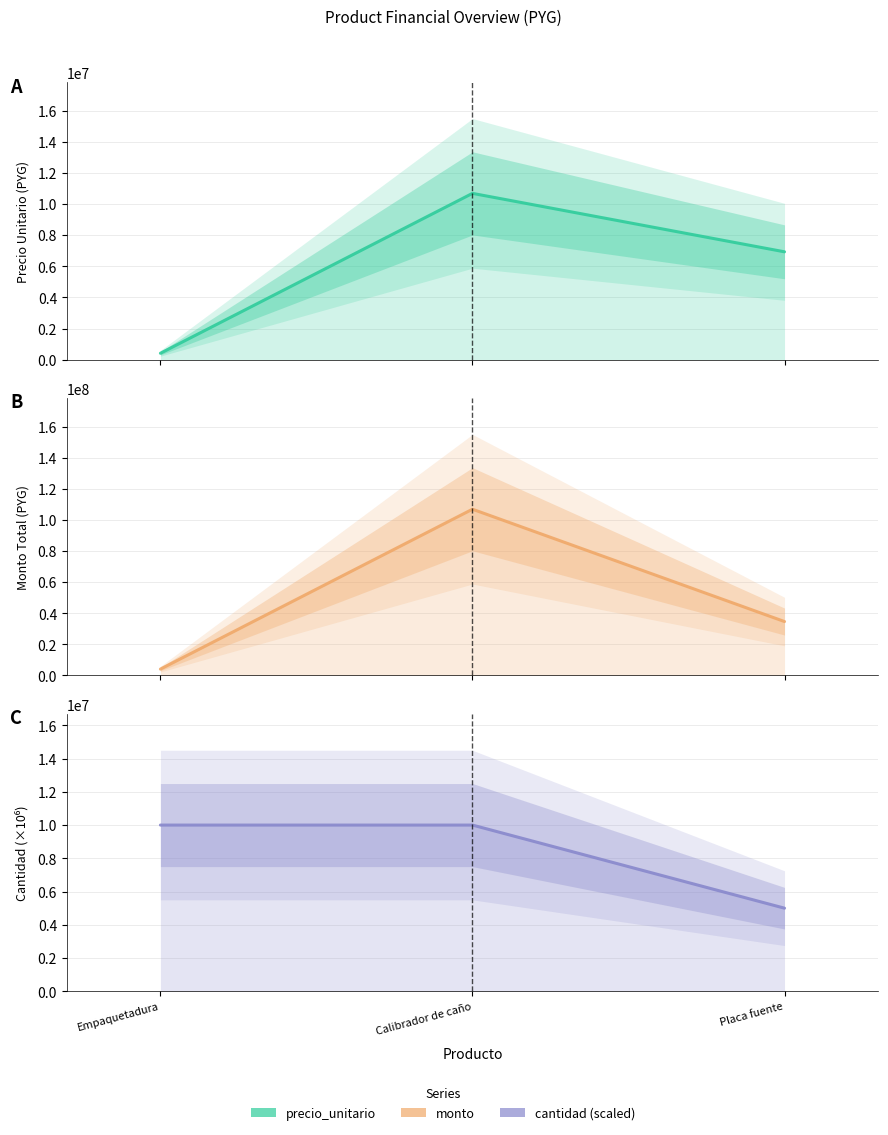

What is the spread (max minus min) of values at Empaquetadura?

9592268